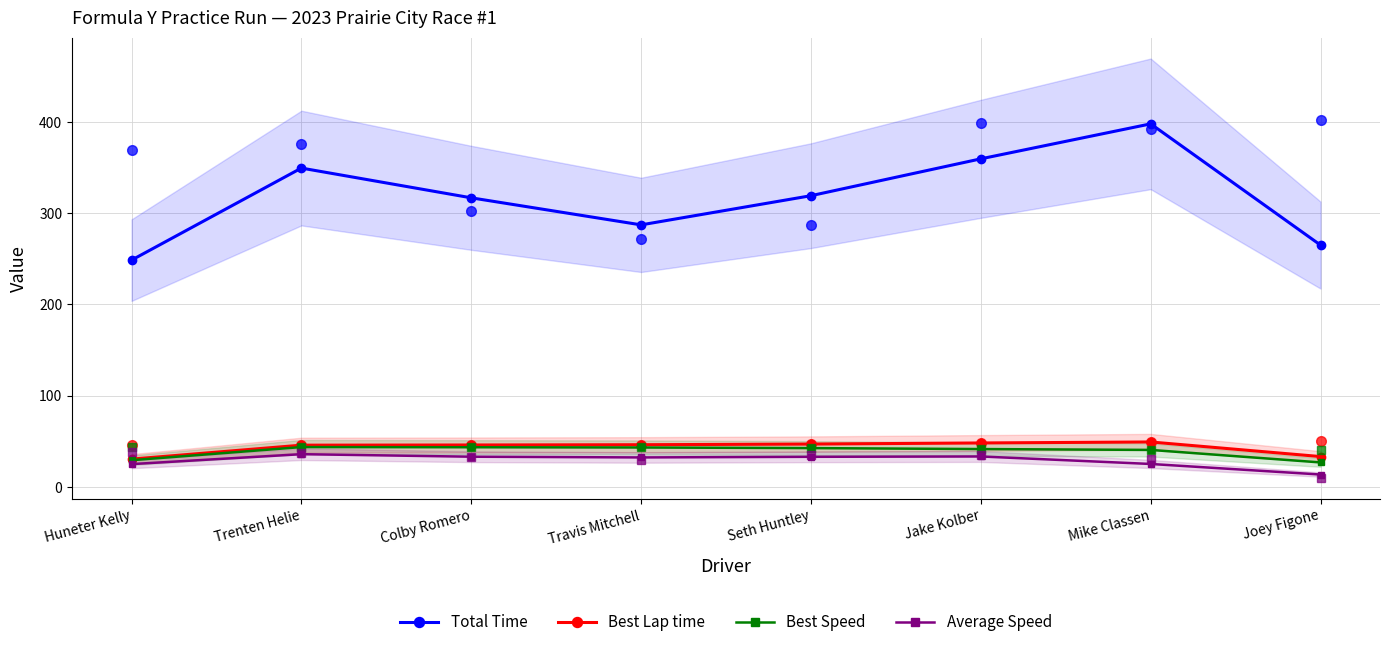

Does the chart have visible grid lines?

Yes